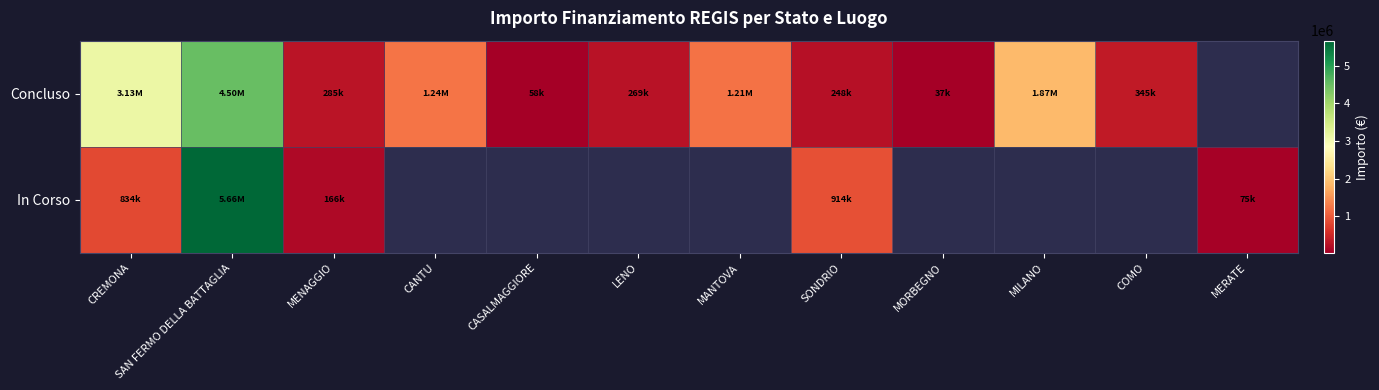

At which label is In Corso closest to 2868128?

SONDRIO